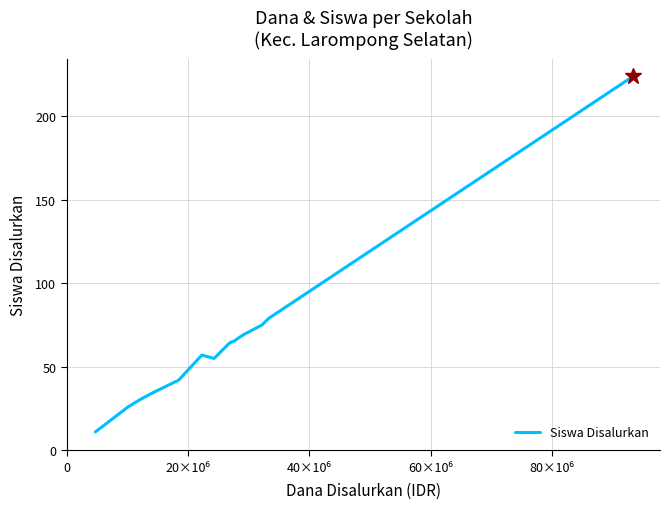

What is the difference between the maximum and minimum values?

213